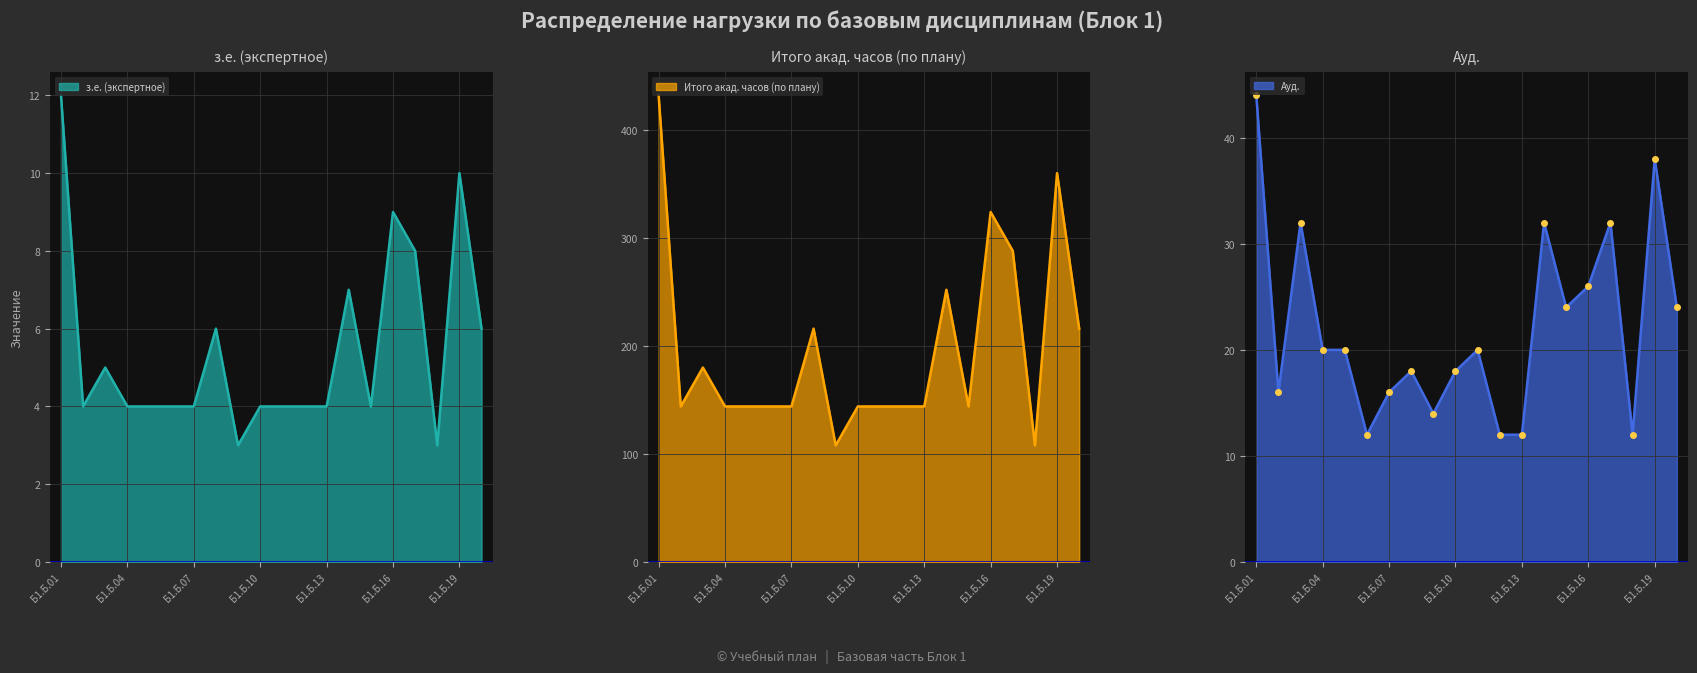

Which category has the highest value in the з.е. (экспертное) series?

Б1.Б.01